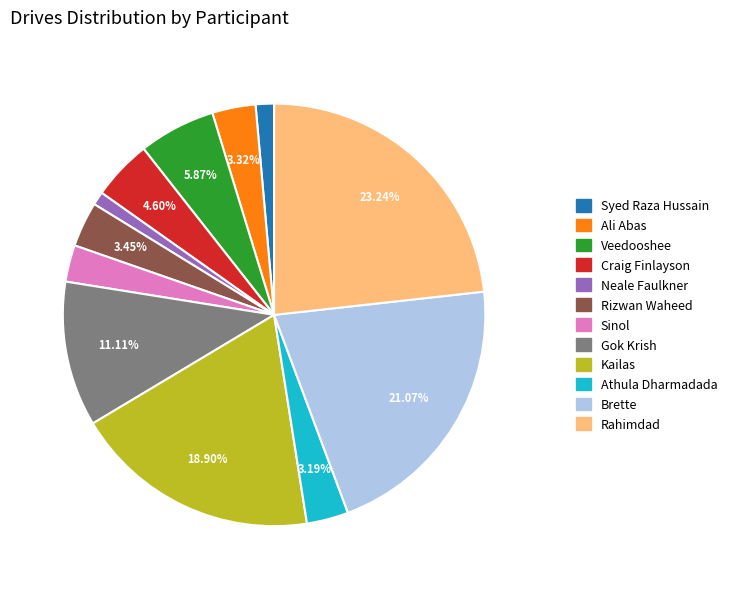

To the nearest percent, what portion does Kailas represent?

19%